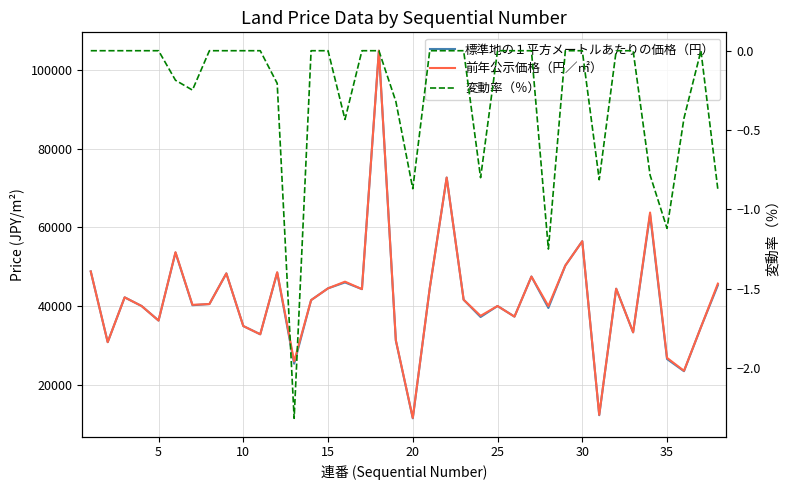

Is the value of 変動率（％） at 11 greater than the value of 前年公示価格（円／㎡） at 33?

No